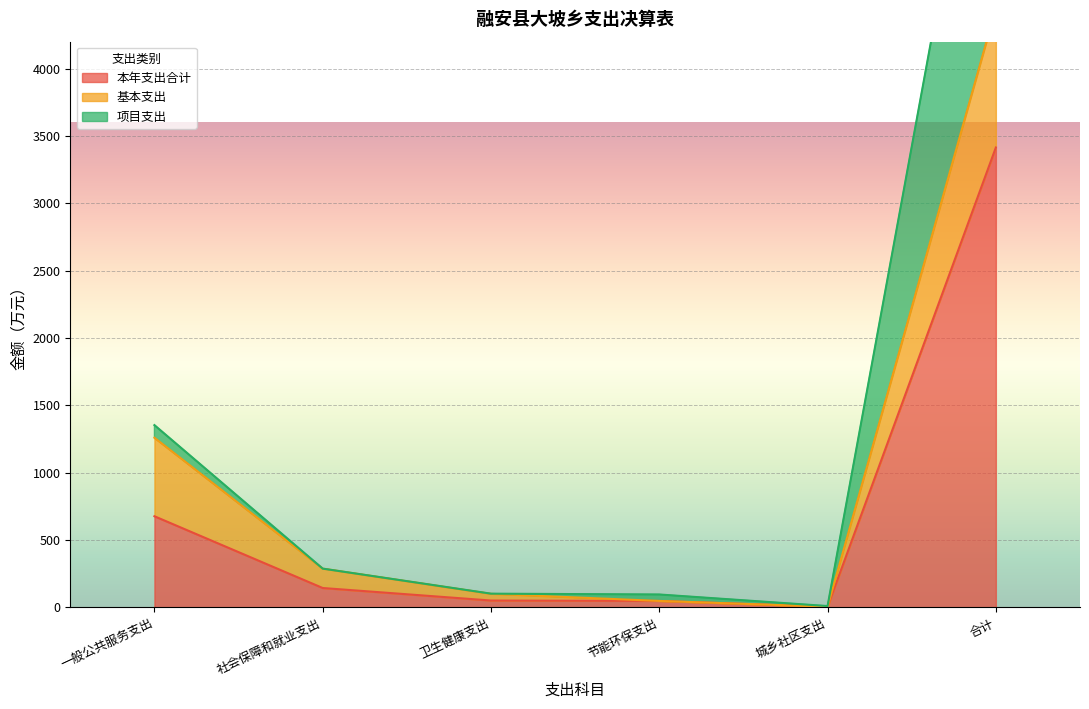

What is the greatest value displayed?

6828.1